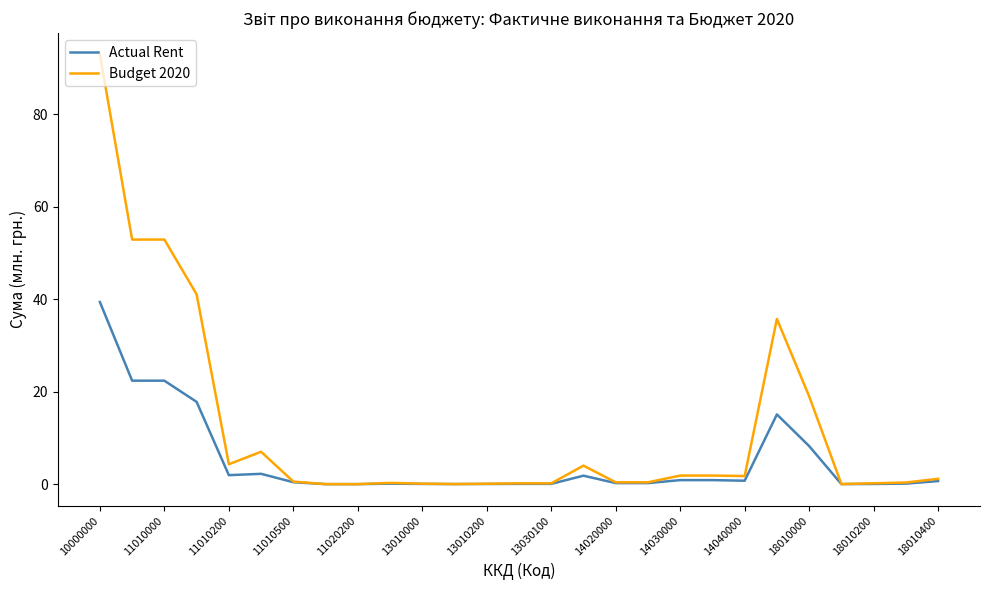

What is the maximum value shown in the chart?

92.9